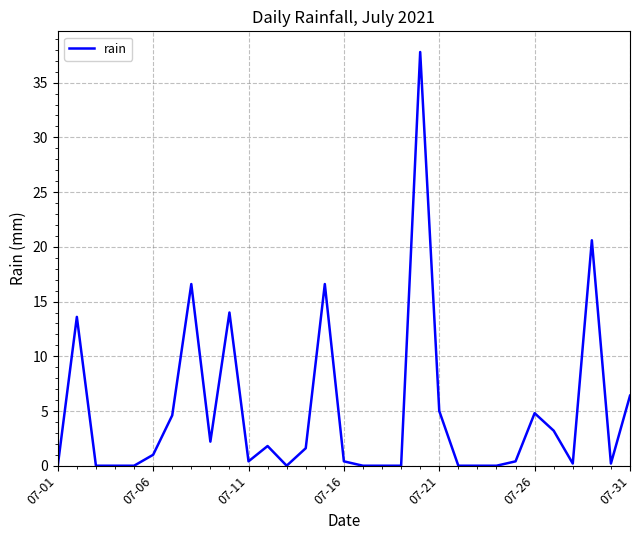

Reading left to right, what are all the values shown in this chart?

0.0	13.6	0.0	0.0	0.0	1.0	4.6	16.6	2.2	14.0	0.4	1.8	0.0	1.6	16.6	0.4	0.0	0.0	0.0	37.8	5.0	0.0	0.0	0.0	0.4	4.8	3.2	0.2	20.6	0.2	6.4